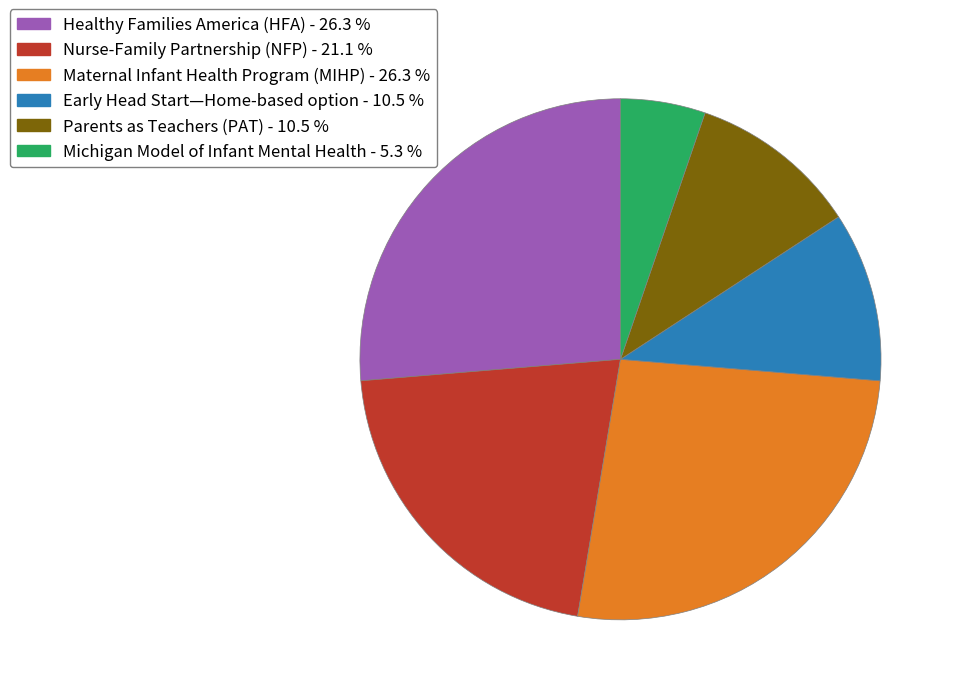

Does Maternal Infant Health Program (MIHP) account for over 50% of the chart?

No